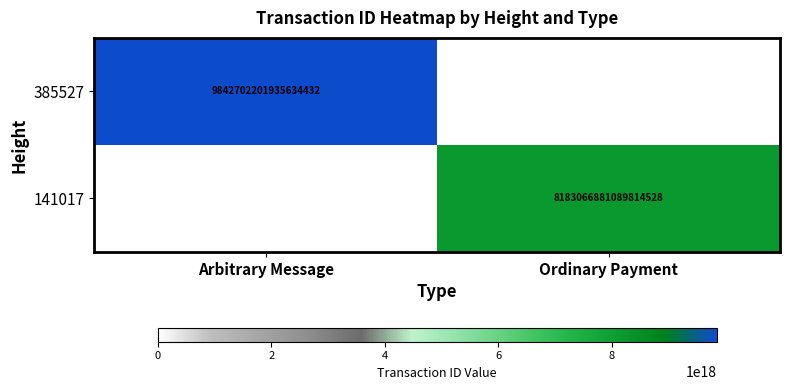

Is it true that 385527 equals 9842702201935634432 at Arbitrary Message?

True